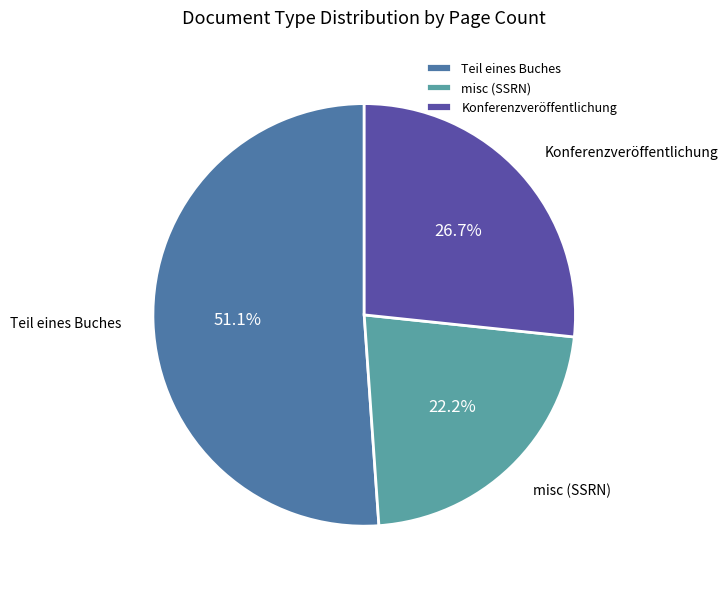

Which slice is the smallest?

misc (SSRN)